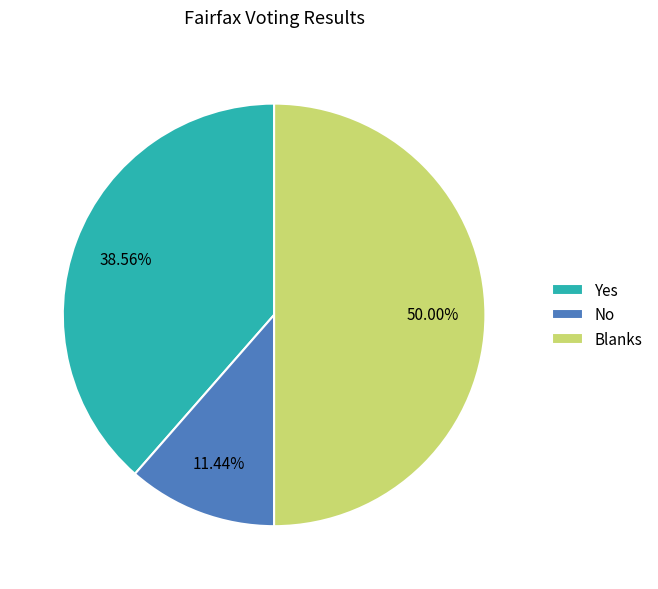

Which slice is the smallest?

No